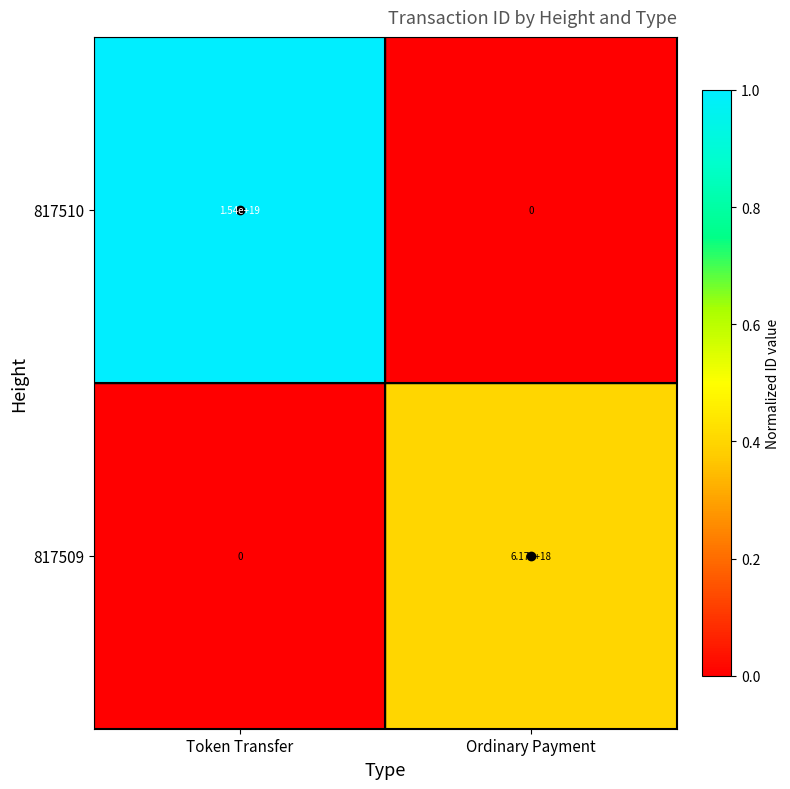

Between Token Transfer and Ordinary Payment, which series saw the biggest shift?

817510